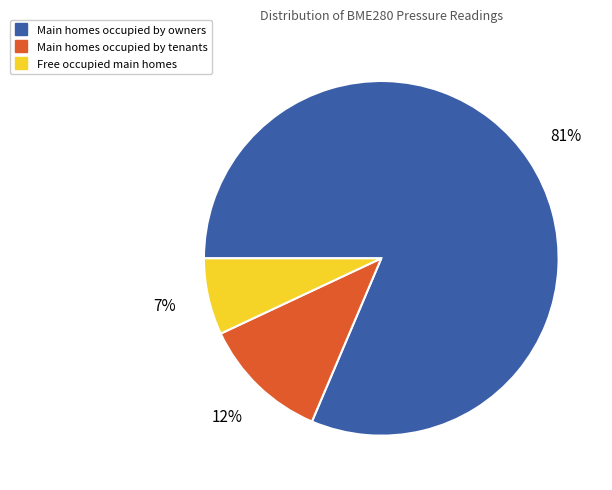

To the nearest percent, what is the average slice percentage?

33%